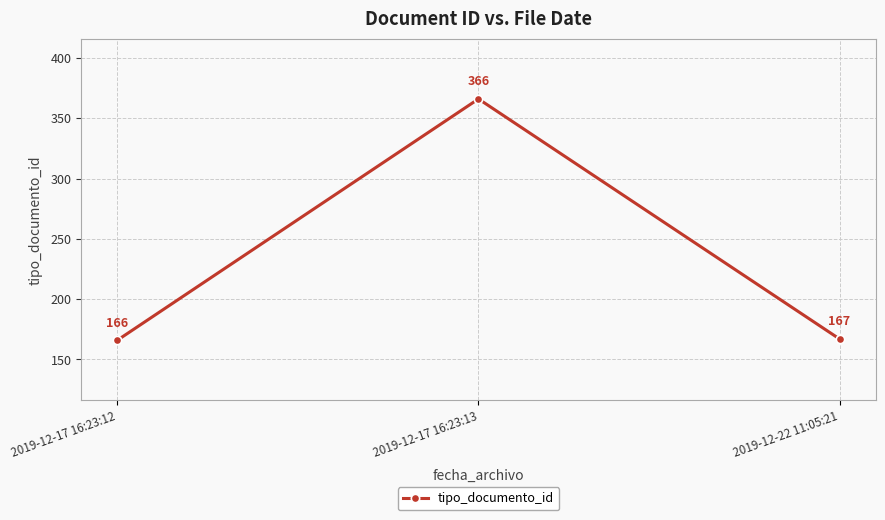

The chart shows a value of 167 at 2019-12-22 11:05:21. True or false?

True